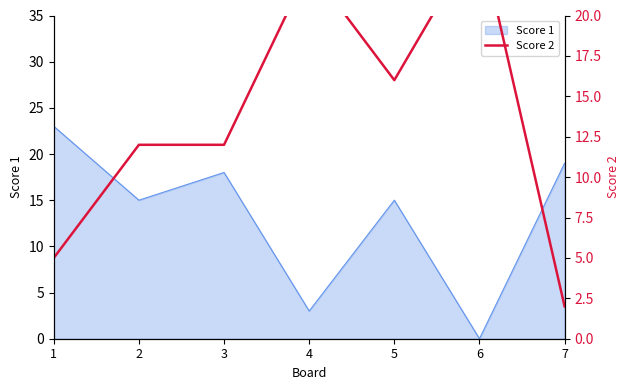

Reading right to left, what are all the values shown in this chart?

7=2	6=25	5=16	4=23	3=12	2=12	1=5